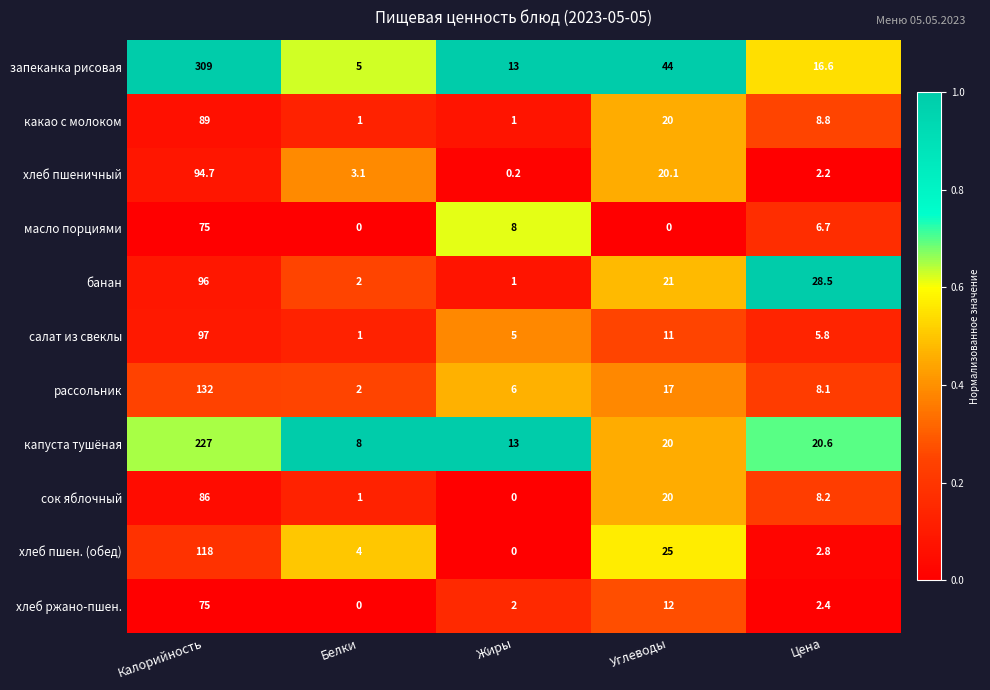

What is the difference between the second highest and minimum values in the банан series?

27.5